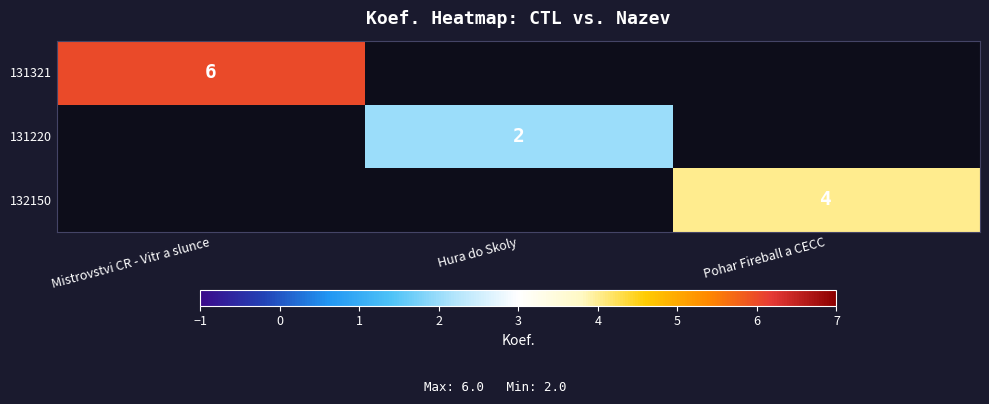

Which label corresponds to the largest value in the chart?

Mistrovstvi CR - Vitr a slunce